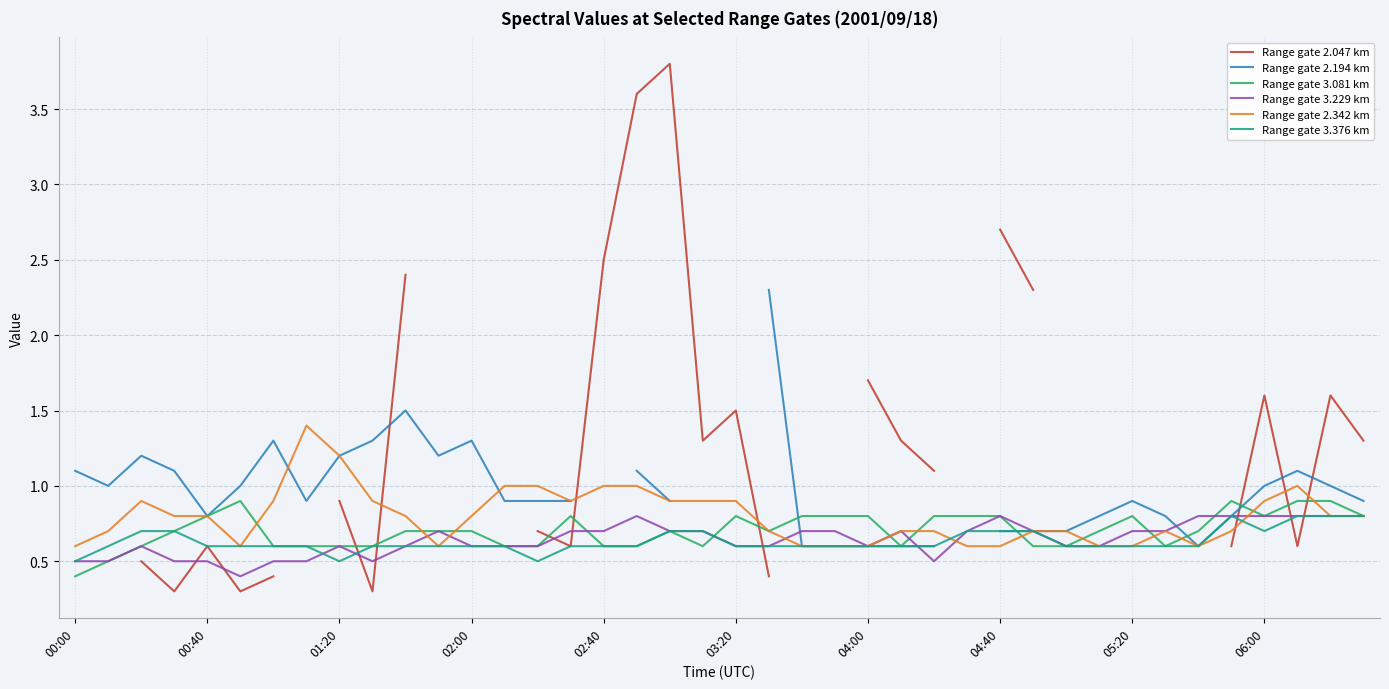

At which category is the sum across all series the highest?

17